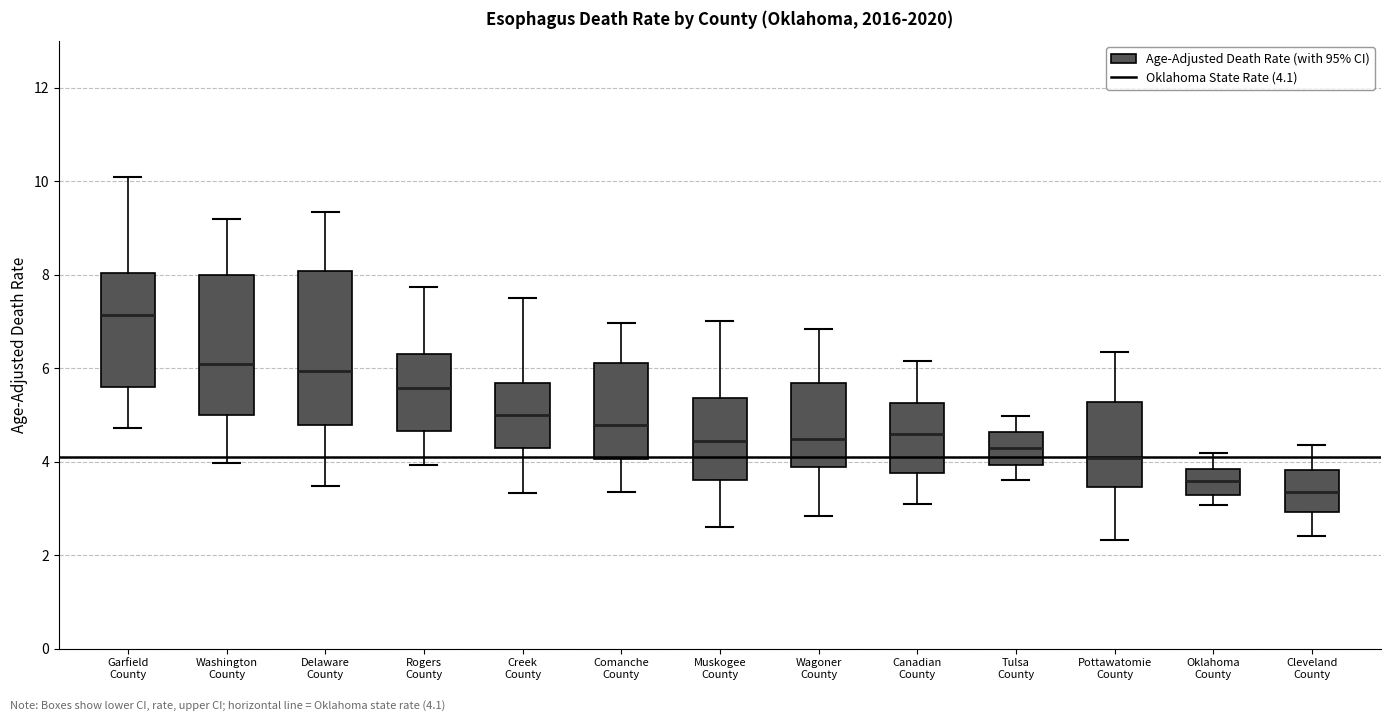

Where does the upper whisker of the box for Oklahoma County end on the y-axis? The values are not printed on the chart, so give them approximately, as read against the axis.

4.2